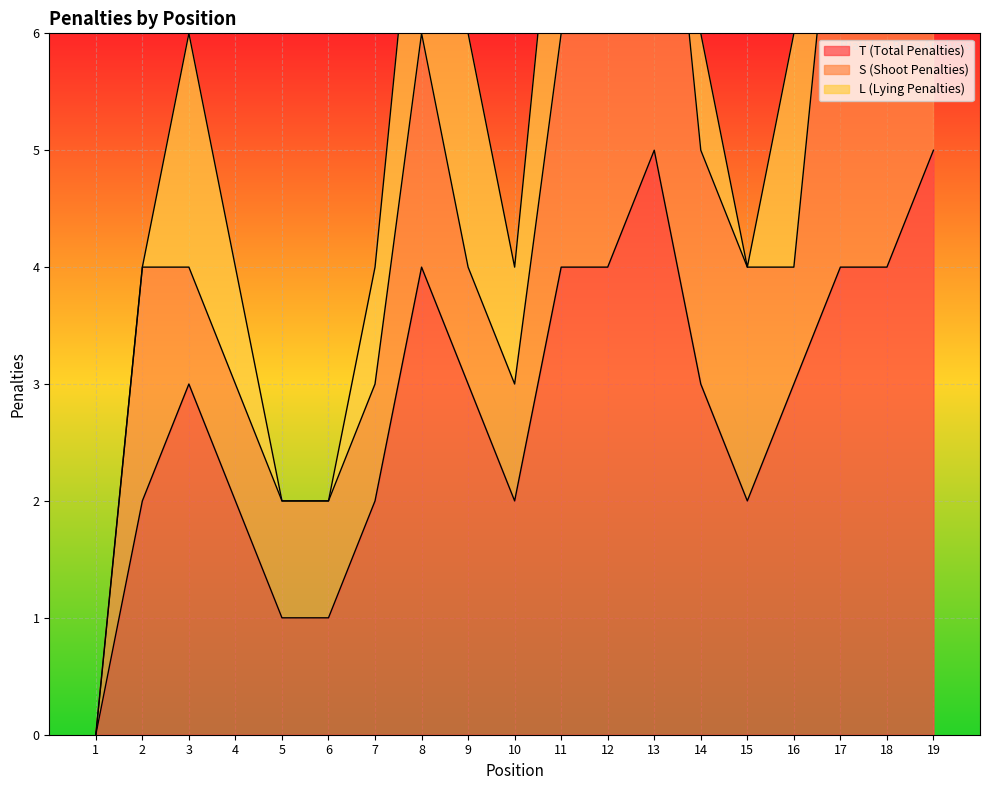

How many series are shown in this chart?

3